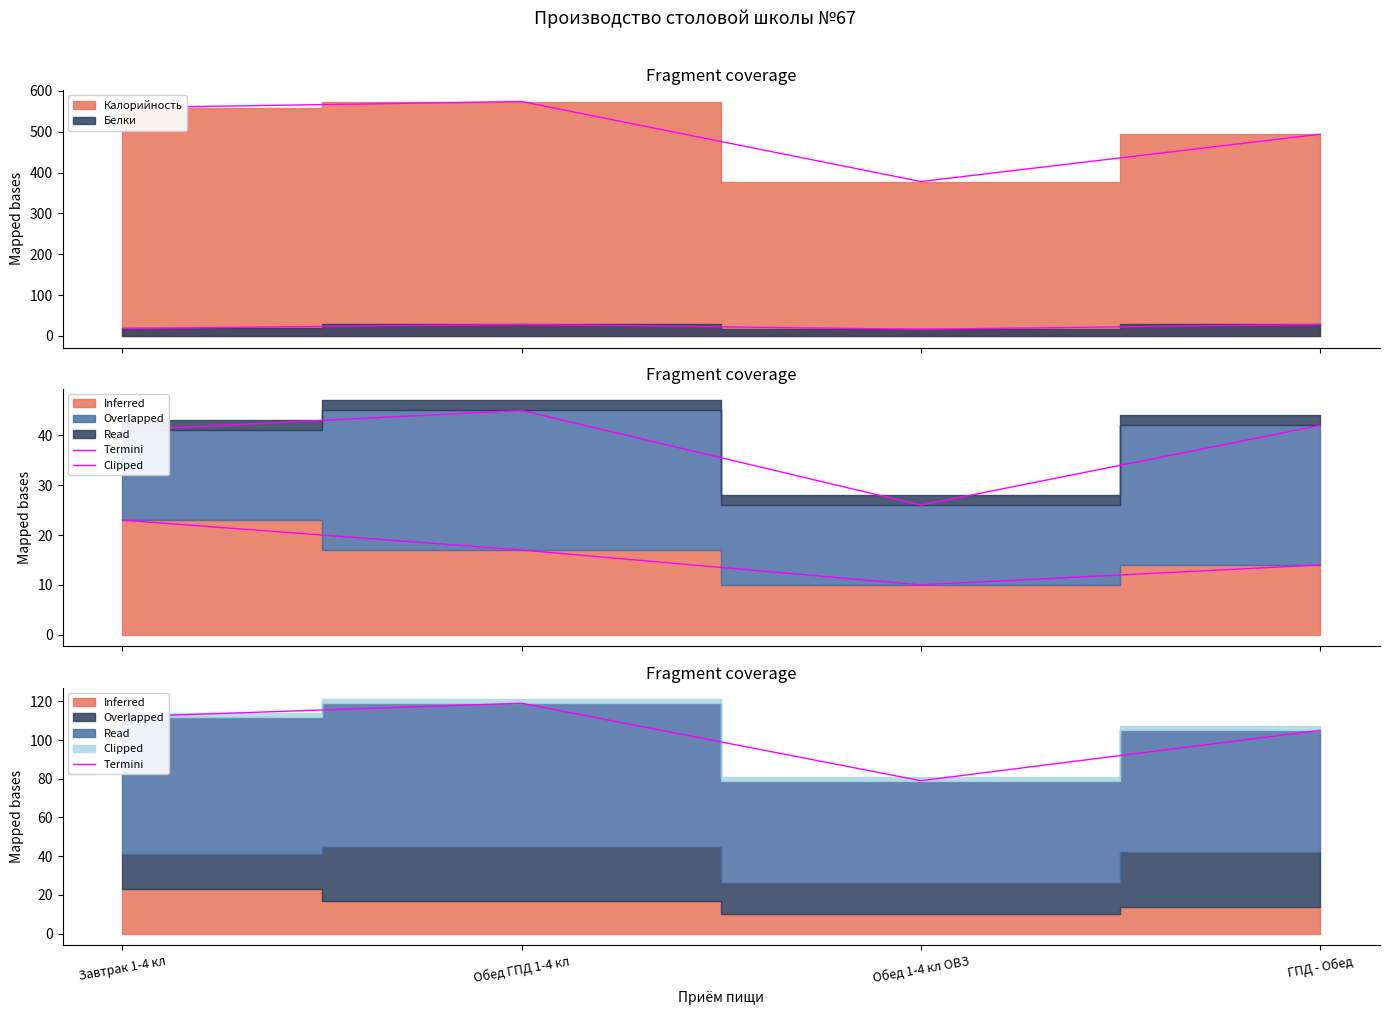

What is the difference between the second highest and second lowest values?

7